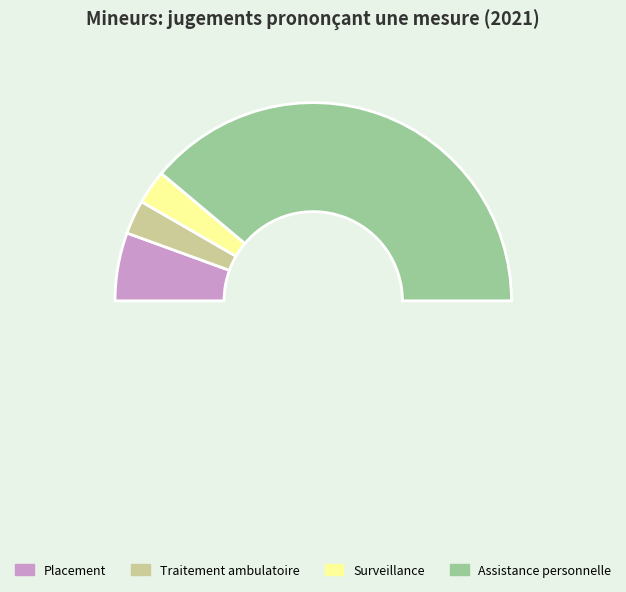

To the nearest percent, what percentage of the pie is Surveillance?

6%